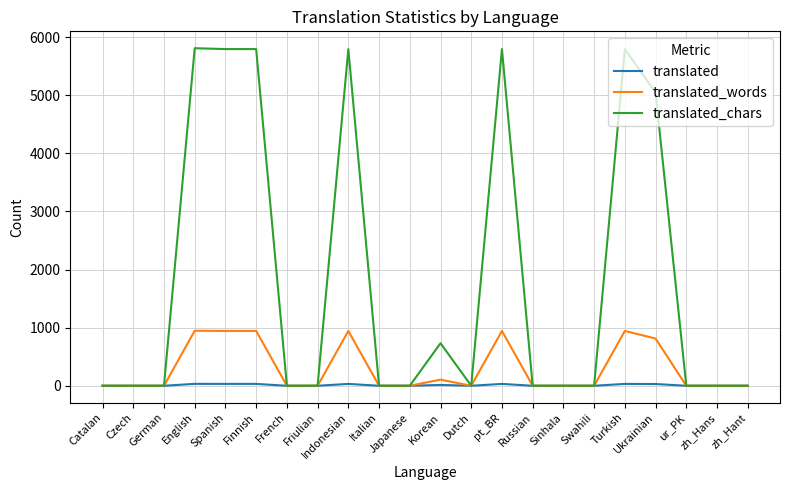

What value does the translated series have at Turkish, to the nearest 10?

30